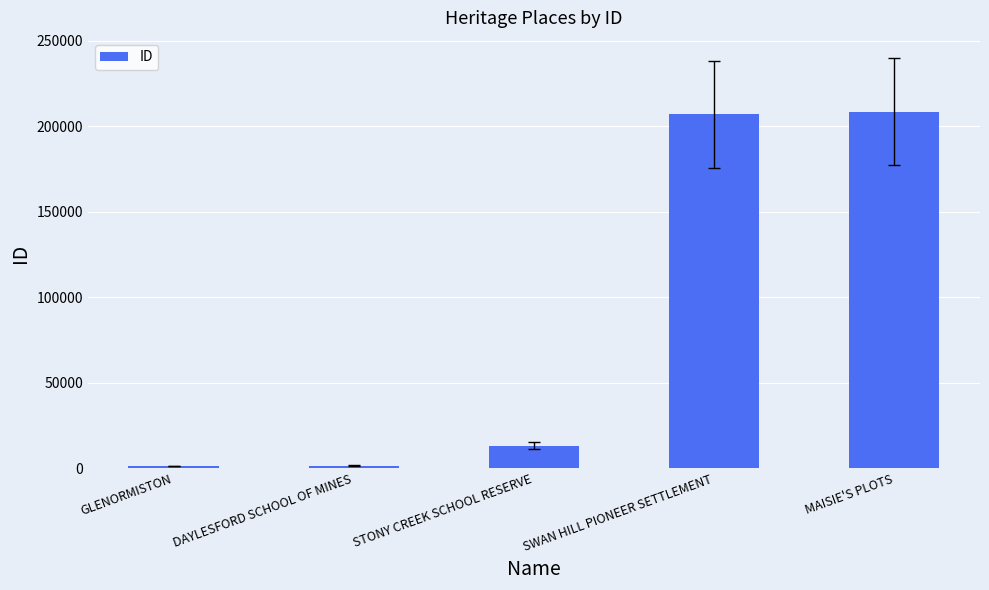

What is the label of the 2nd bar from the left?

DAYLESFORD SCHOOL OF MINES